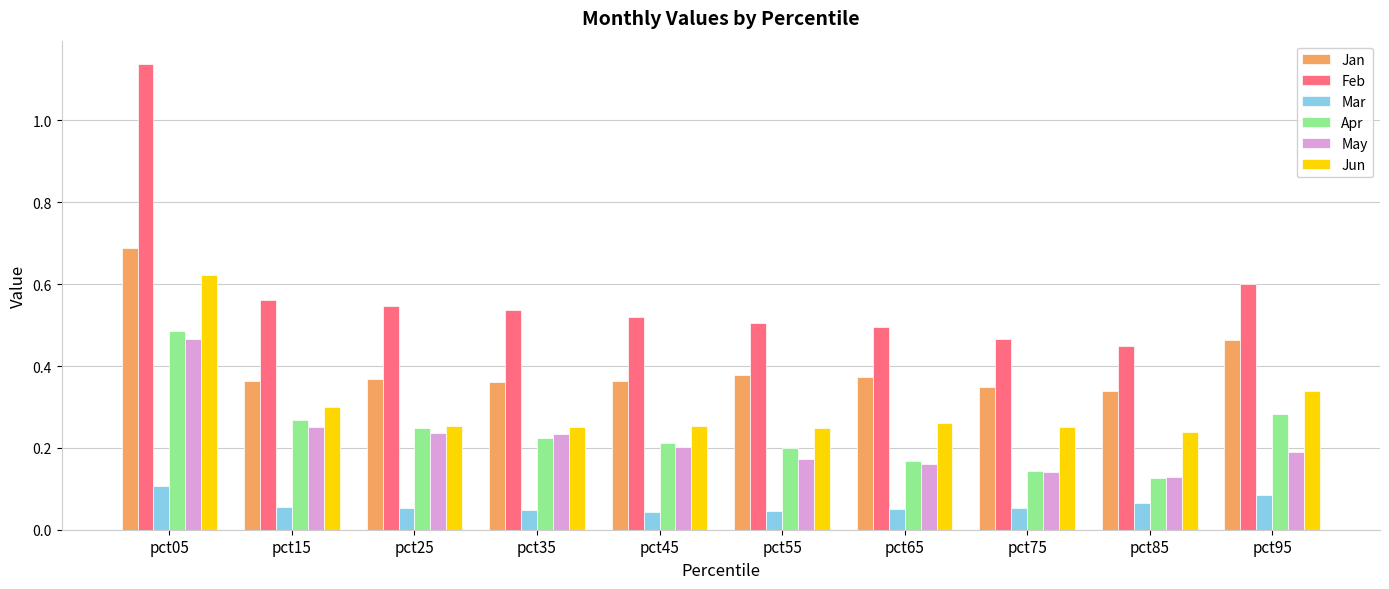

Which series has the largest range (max minus min)?

Feb